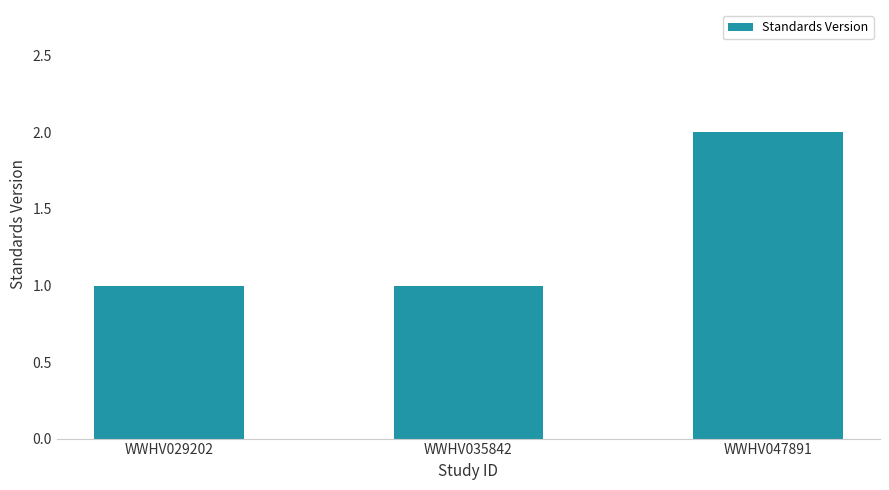

How many bars are there in total?

3